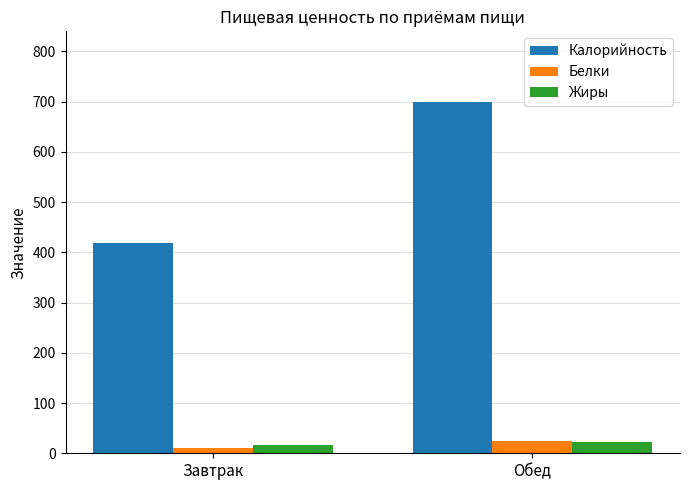

At which label does Белки first exceed 23?

Обед